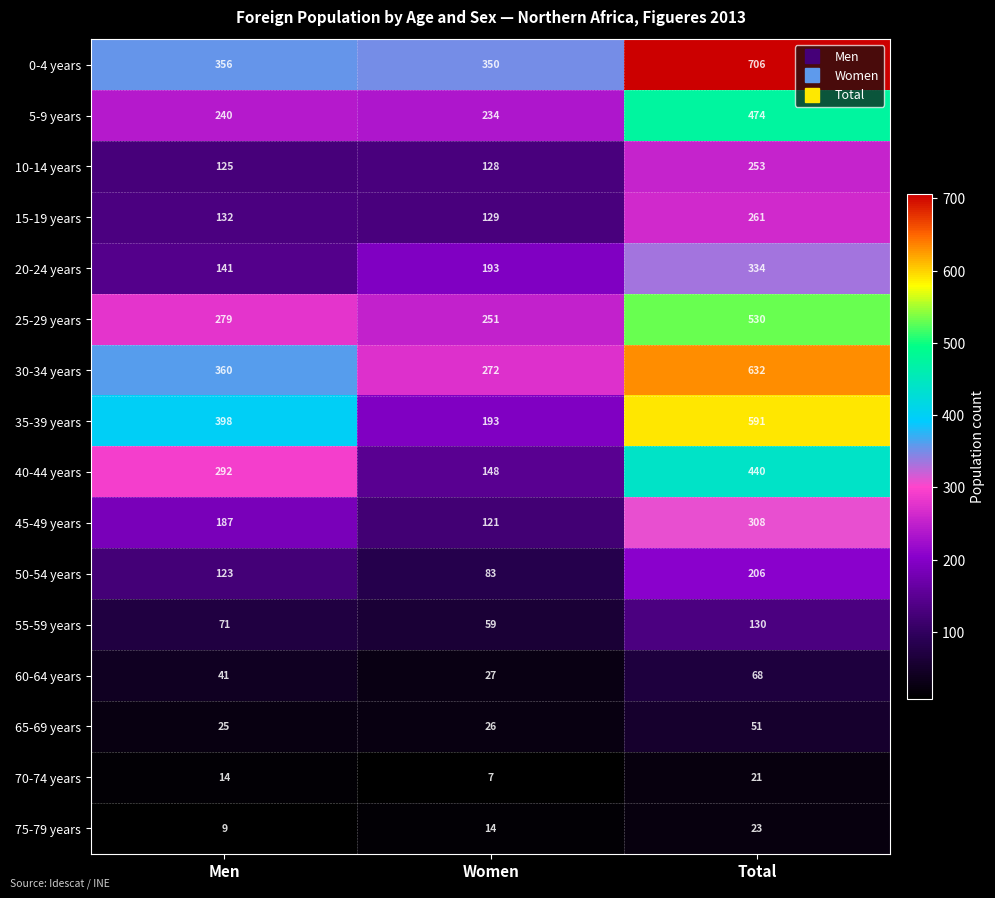

Read the 50-54 years value at Women, to the nearest 5.

85